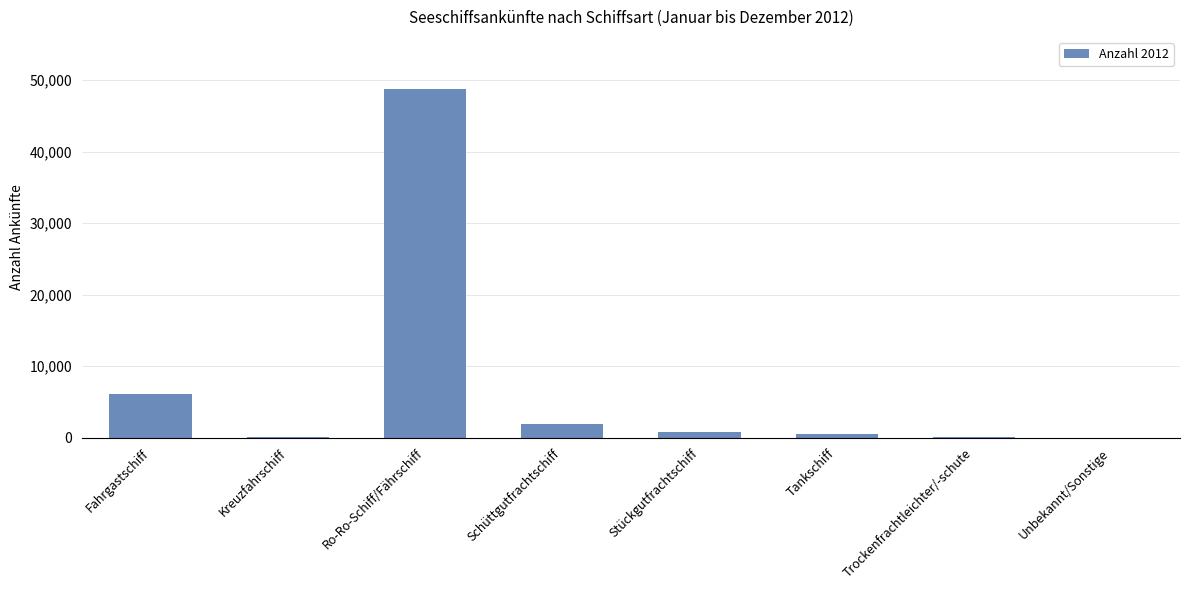

What is the greatest value displayed?

48736